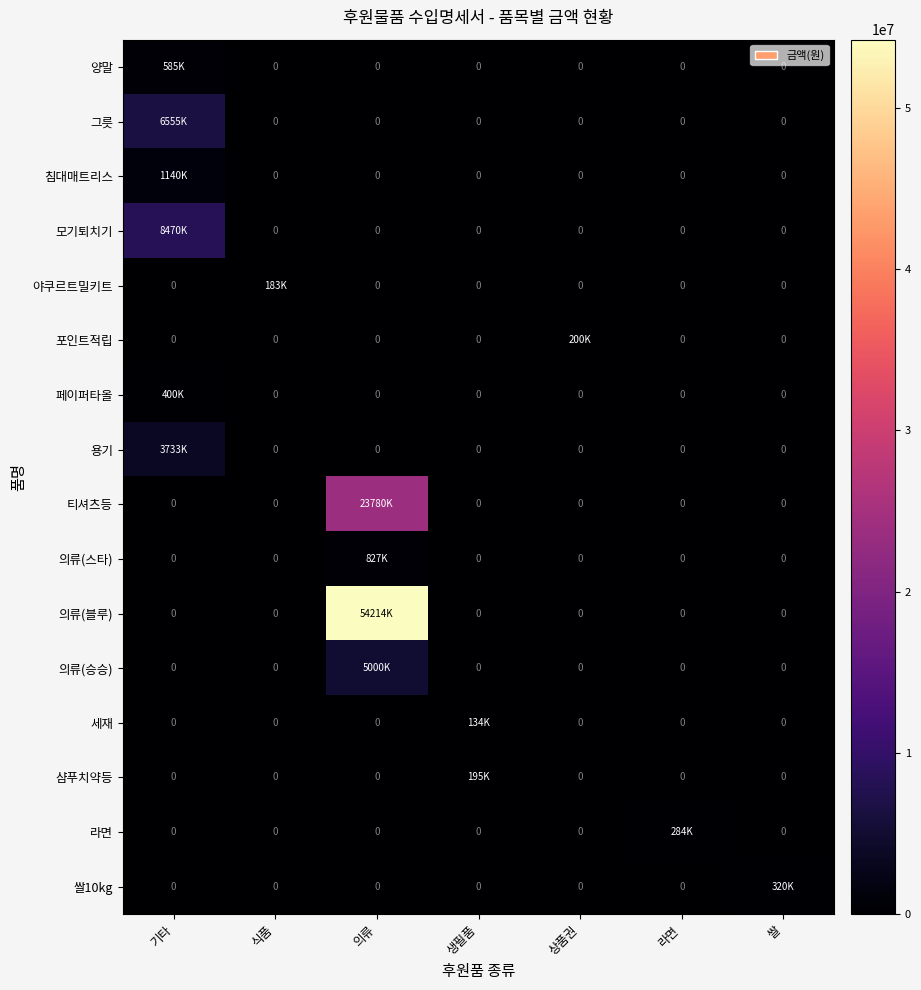

What is the difference between the 포인트적립 values at 기타 and 상품권?

200000